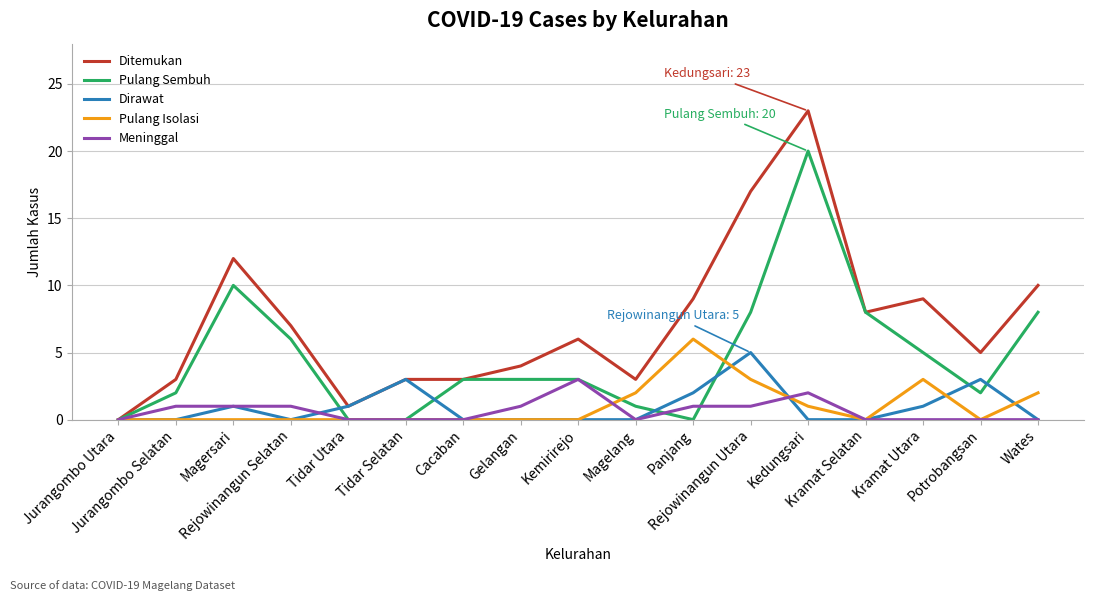

How many lines are shown in the chart?

5